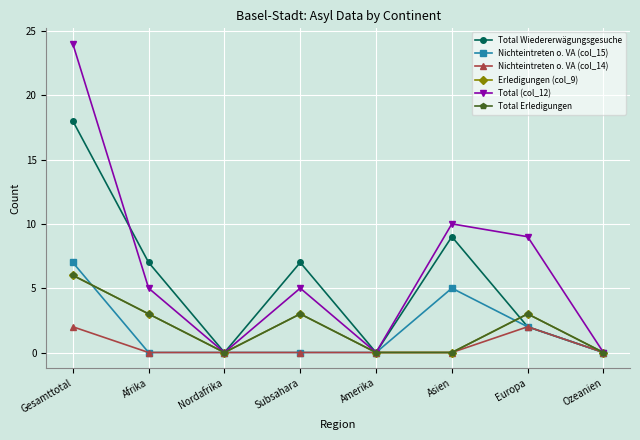

Reading left to right, extract all data points from this chart.

Total Wiedererwägungsgesuche: Gesamttotal=18	Afrika=7	Nordafrika=0	Subsahara=7	Amerika=0	Asien=9	Europa=2	Ozeanien=0
Nichteintreten o. VA (col_15): Gesamttotal=7	Afrika=0	Nordafrika=0	Subsahara=0	Amerika=0	Asien=5	Europa=2	Ozeanien=0
Nichteintreten o. VA (col_14): Gesamttotal=2	Afrika=0	Nordafrika=0	Subsahara=0	Amerika=0	Asien=0	Europa=2	Ozeanien=0
Erledigungen (col_9): Gesamttotal=6	Afrika=3	Nordafrika=0	Subsahara=3	Amerika=0	Asien=0	Europa=3	Ozeanien=0
Total (col_12): Gesamttotal=24	Afrika=5	Nordafrika=0	Subsahara=5	Amerika=0	Asien=10	Europa=9	Ozeanien=0
Total Erledigungen: Gesamttotal=6	Afrika=3	Nordafrika=0	Subsahara=3	Amerika=0	Asien=0	Europa=3	Ozeanien=0